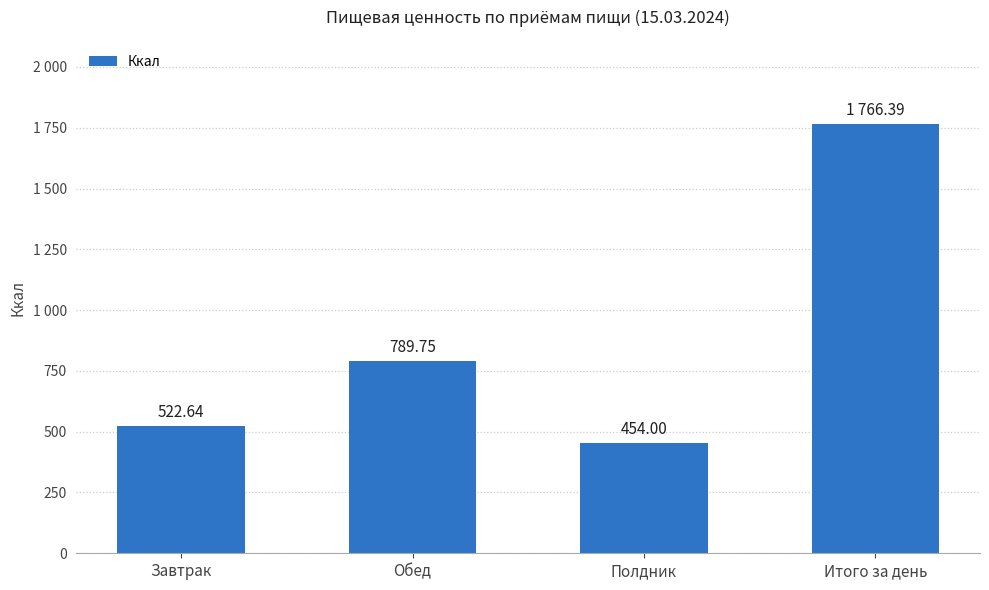

List the labels in order of value, smallest first.

Полдник, Завтрак, Обед, Итого за день